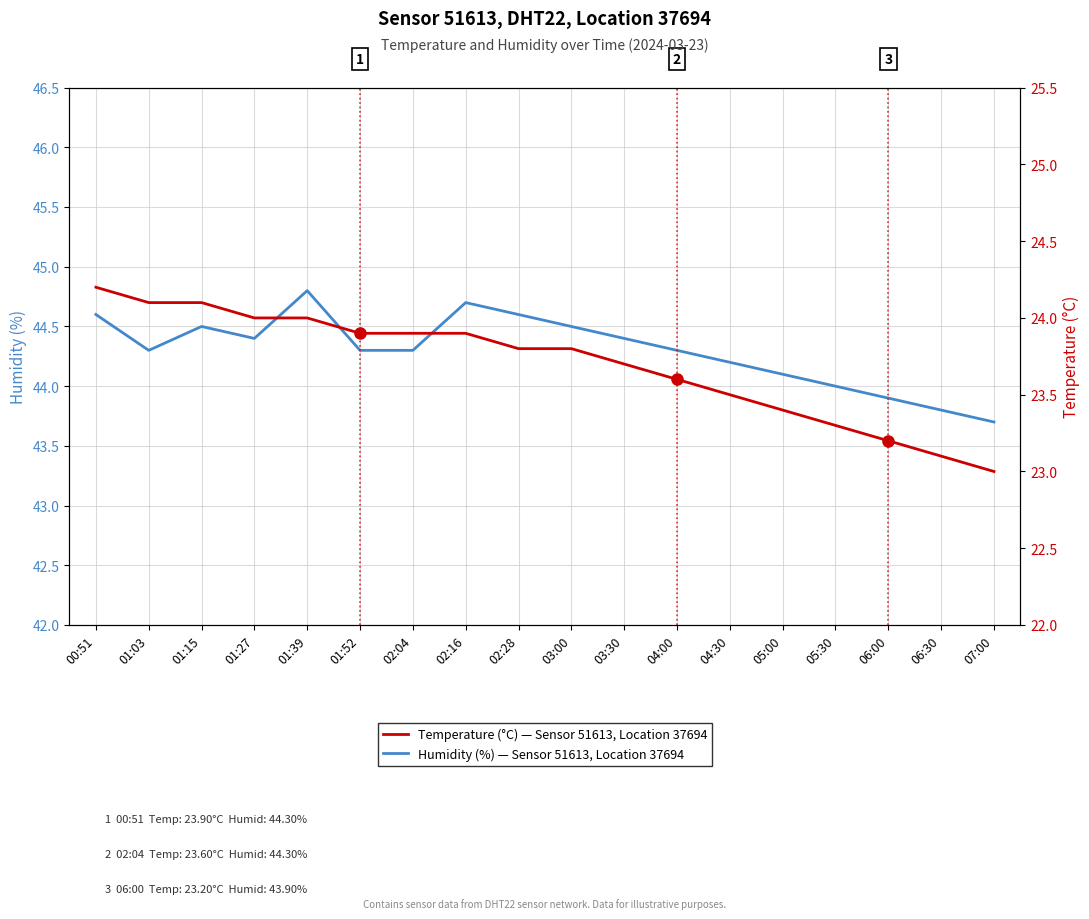

True or false: Temperature (°C) — Sensor 51613, Location 37694 and Humidity (%) — Sensor 51613, Location 37694 intersect in this chart.

False